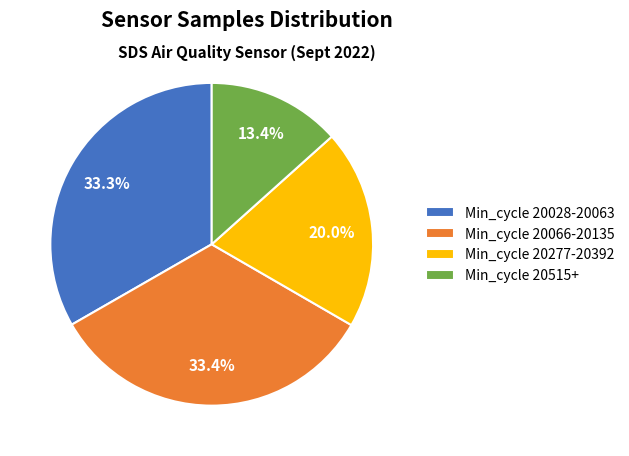

How much of the chart is everything except Min_cycle 20066-20135?

66.6%